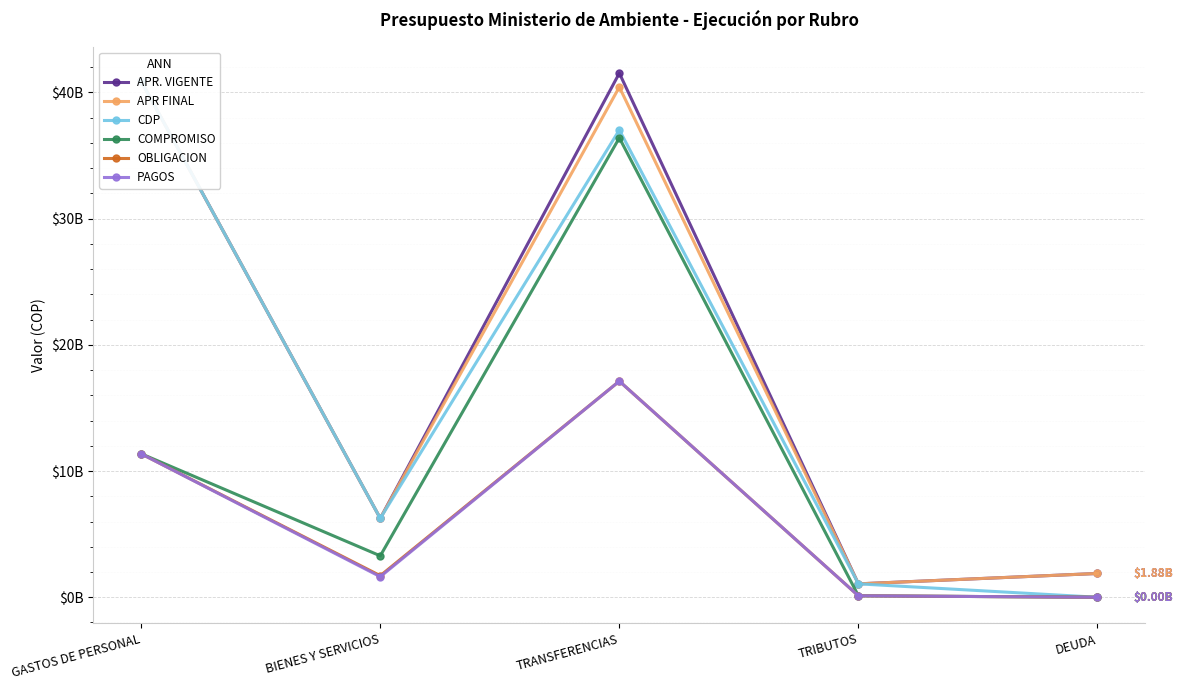

How many distinct data groups are displayed?

6